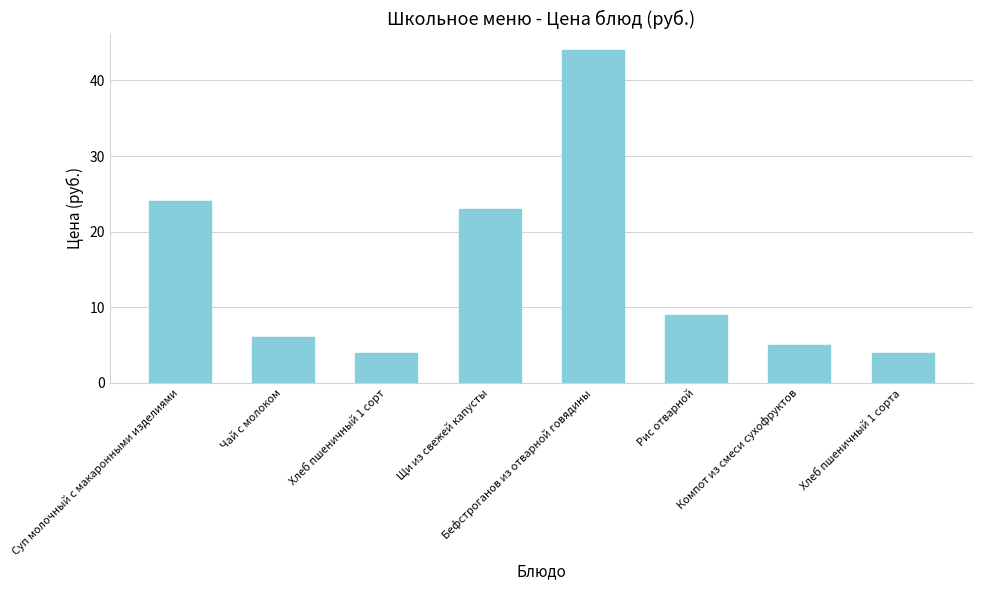

Does the chart contain any negative values?

No